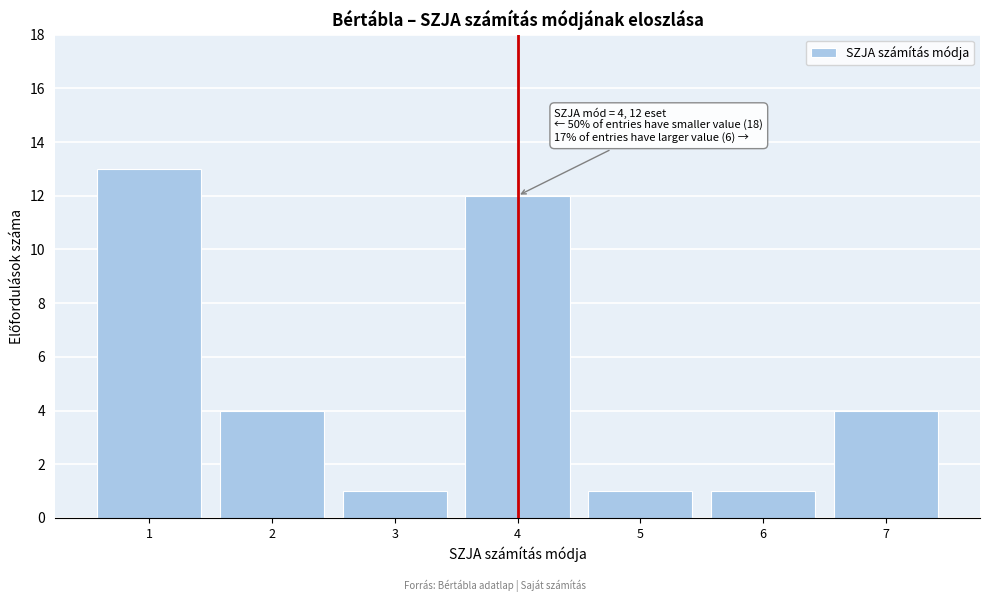

Which range on the x-axis has the tallest bar?

0.5 to 1.5